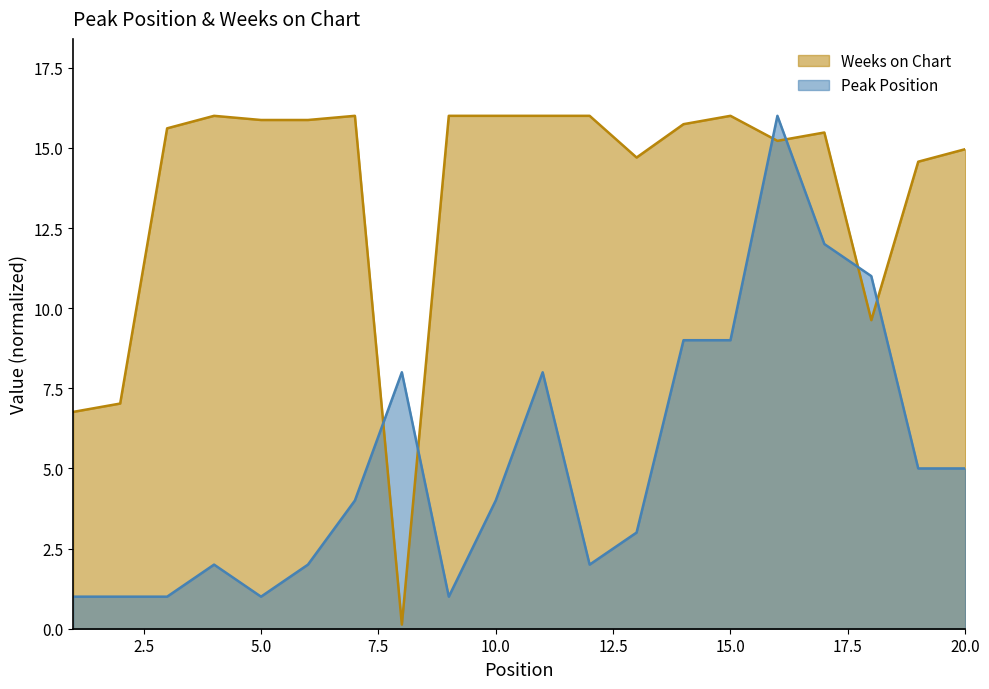

The Peak Position series shows 1.7 at 19. True or false?

False